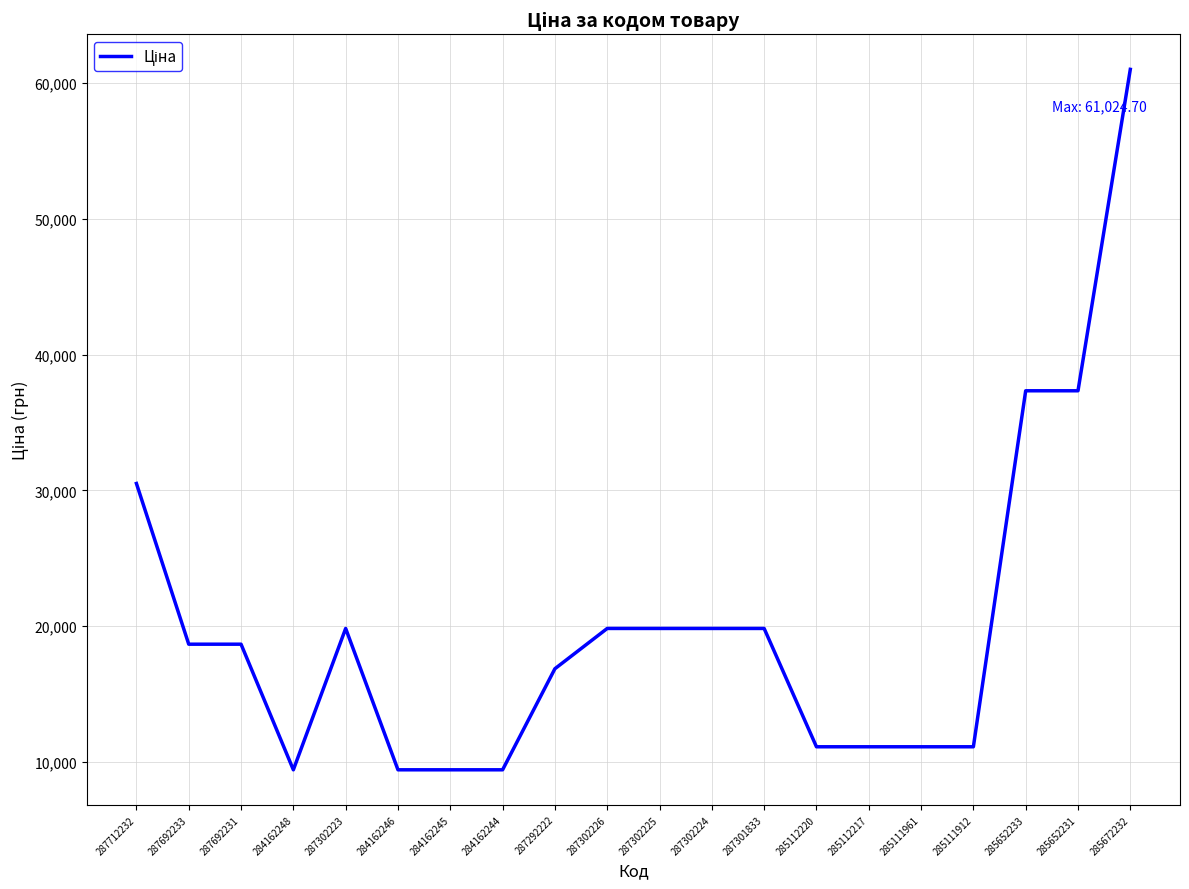

What is the sum of the values at 287712232 and 287302223?

50343.4